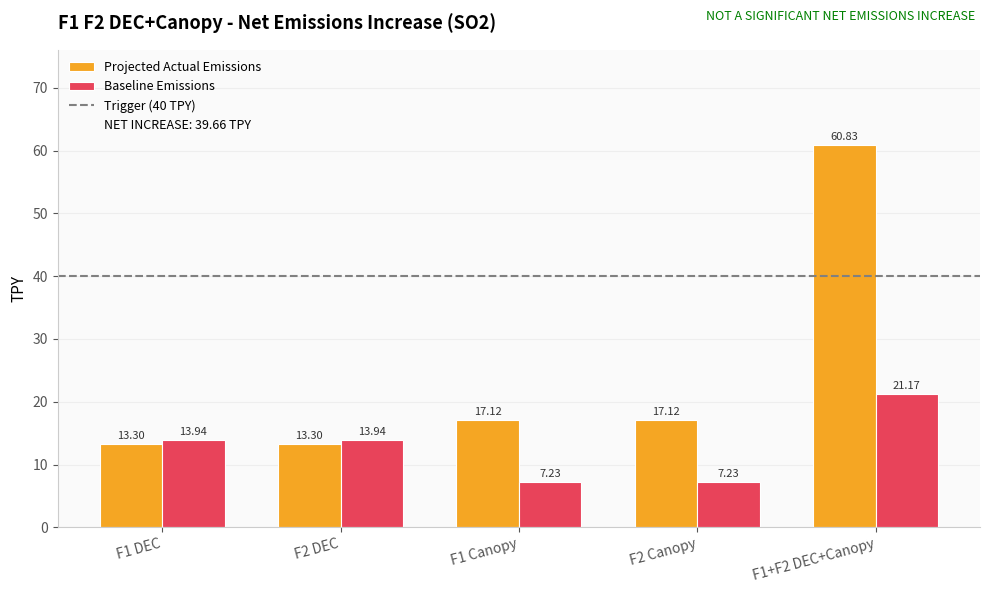

What is the difference between the maximum and second lowest values in the Baseline Emissions series?

13.9